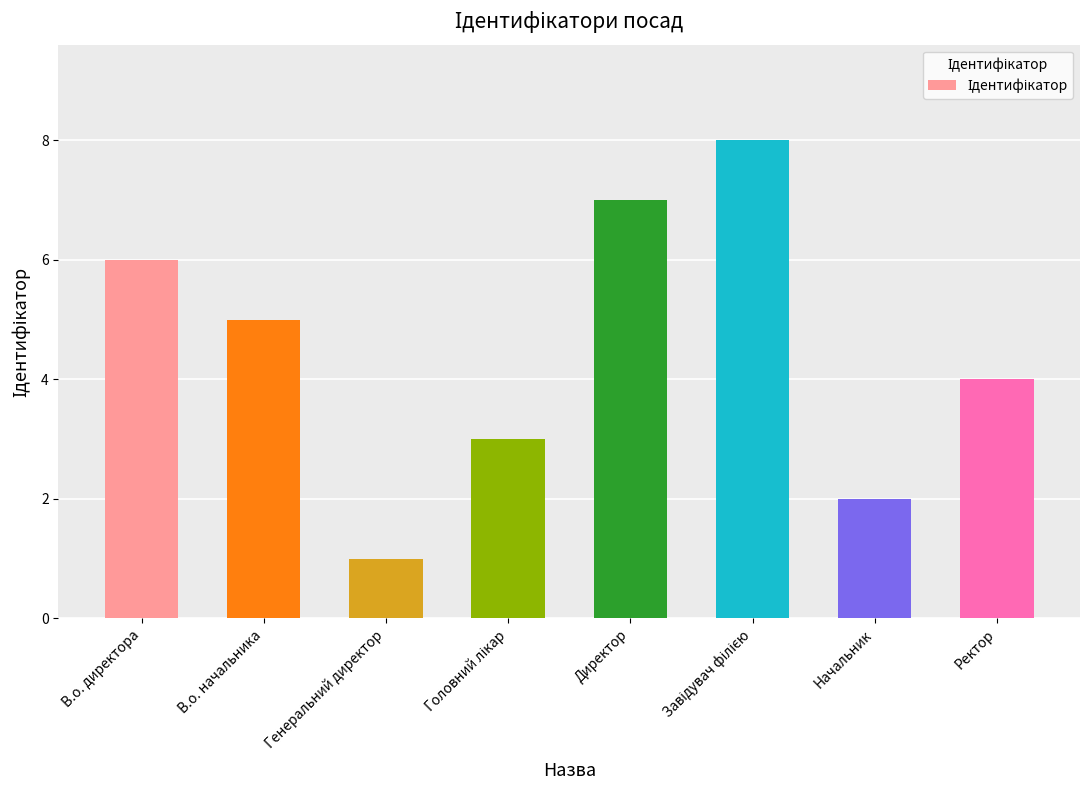

What is the change in value from Директор to Ректор?

-3